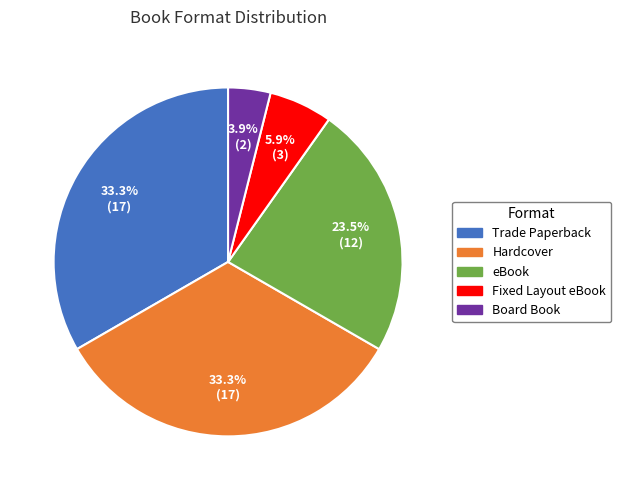

What percentage is NOT represented by Hardcover?

66.7%